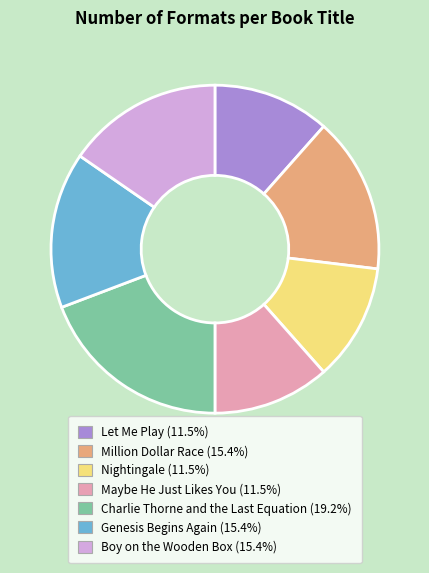

Count the number of slices in the pie.

7